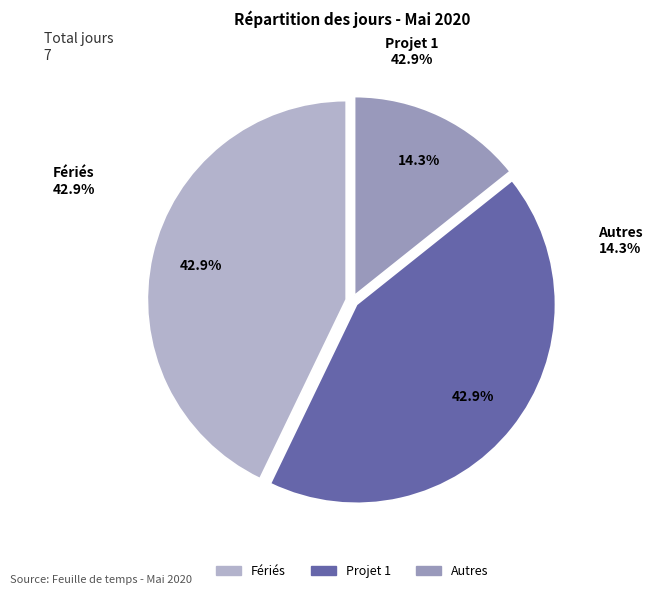

Does Autres account for over 50% of the chart?

No